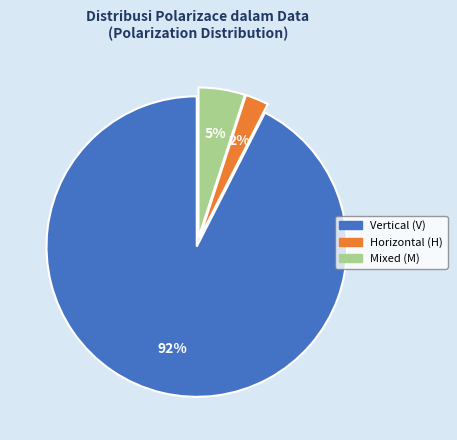

Does any single category account for the majority?

Yes